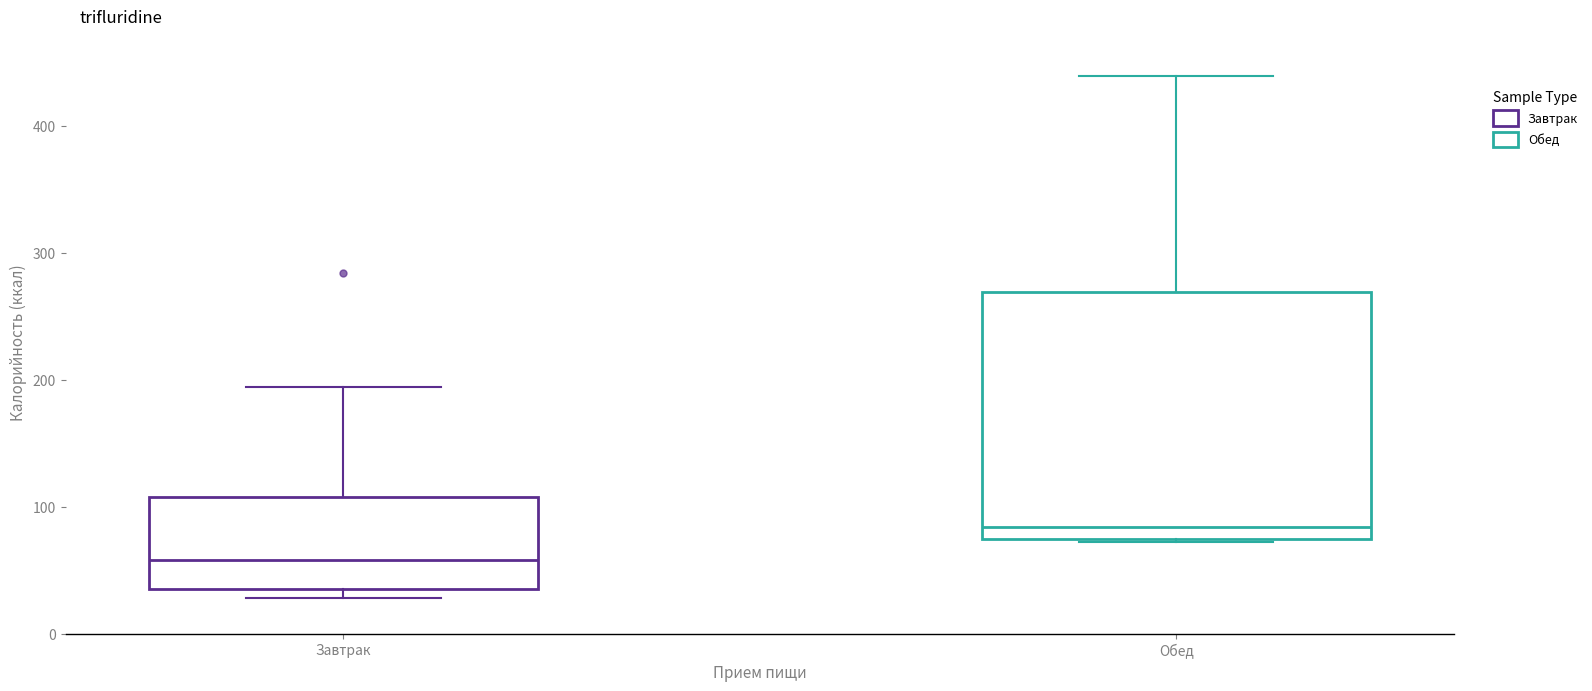

Where is the upper edge of the box for Завтрак on the y-axis? The values are not printed on the chart, so give them approximately, as read against the axis.

110